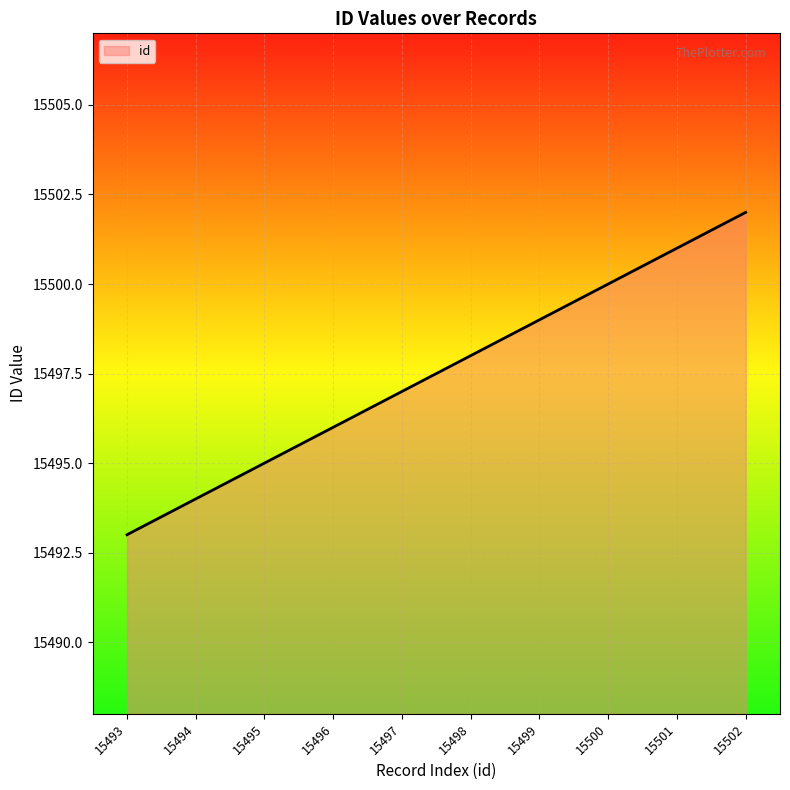

Which category has the highest value across all series?

15502